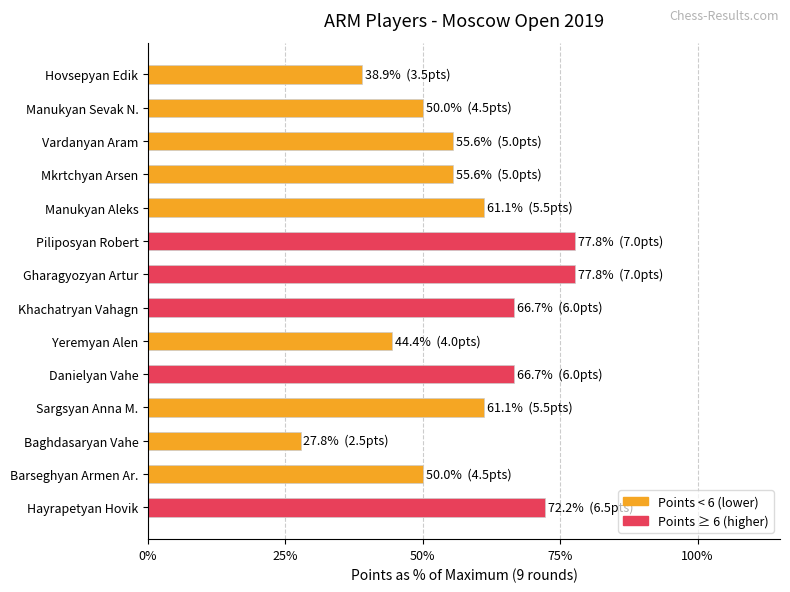

True or false: the data shows 61.1 at Manukyan Aleks.

True